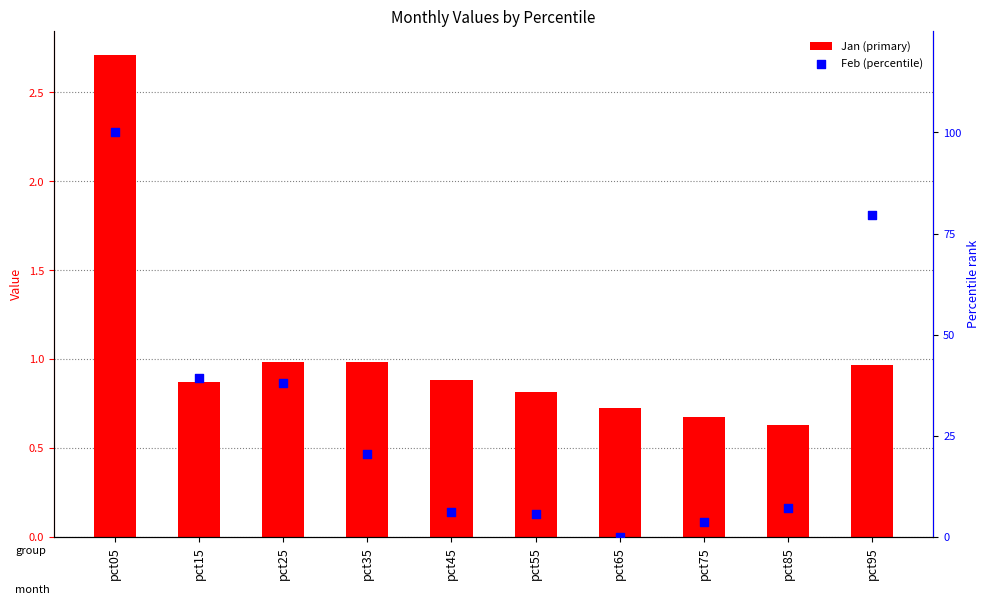

Which series has the largest total across all categories?

Feb (percentile)